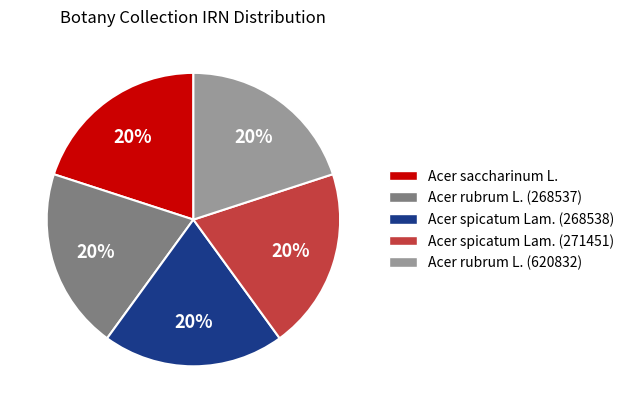

To the nearest percent, what is the average slice percentage?

20%